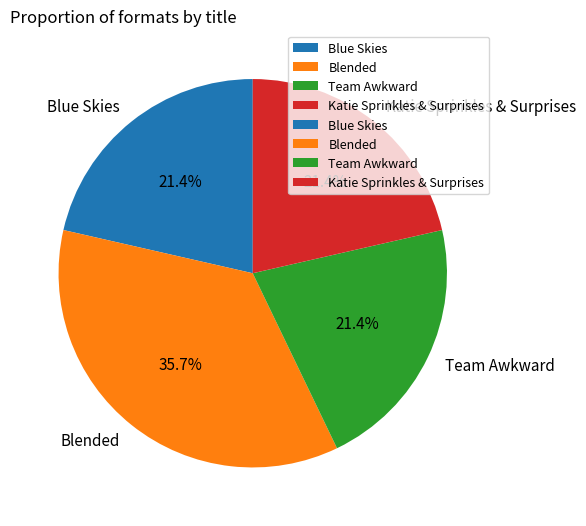

True or false: Katie Sprinkles & Surprises accounts for 21% of the total.

True